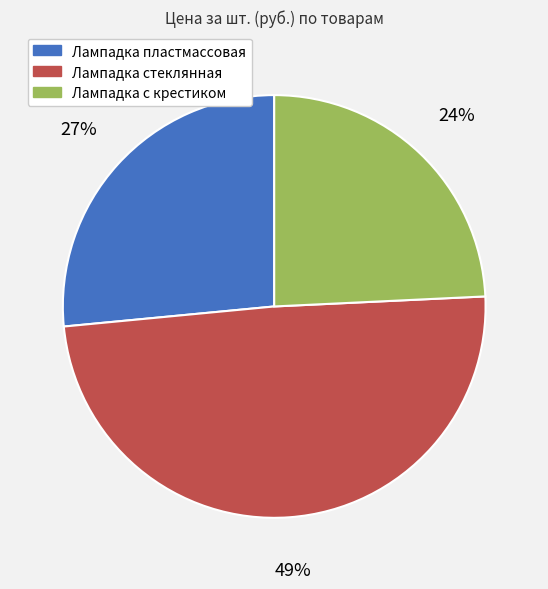

Is the sum of Лампадка стеклянная and Лампадка пластмассовая greater than half?

Yes